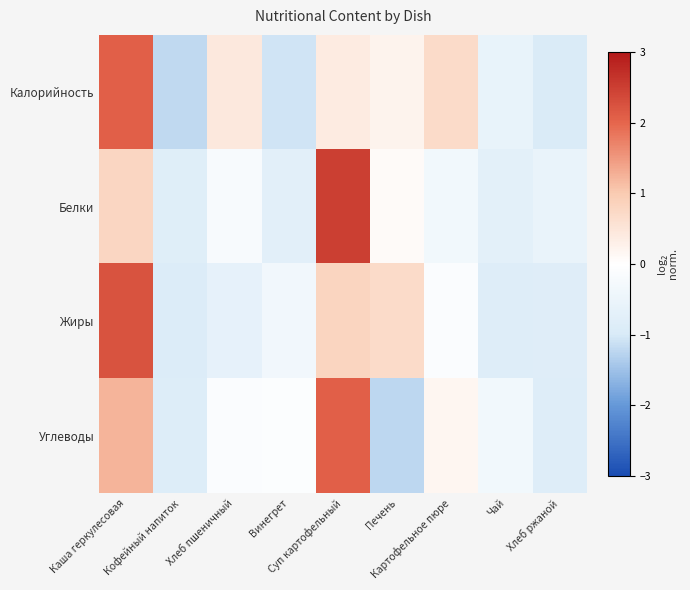

Which has a higher value, Каша геркулесовая or Картофельное пюре?

Каша геркулесовая